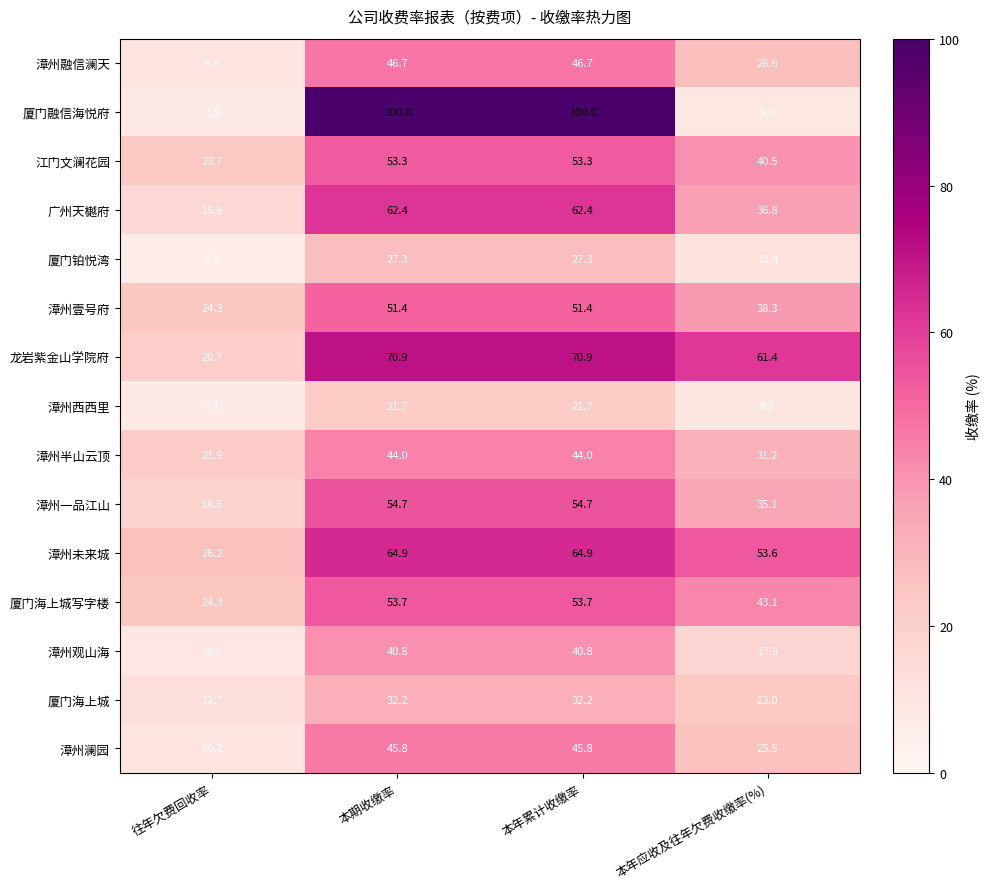

Which series changed the most between 往年欠费回收率 and 本年累计收缴率?

厦门融信海悦府